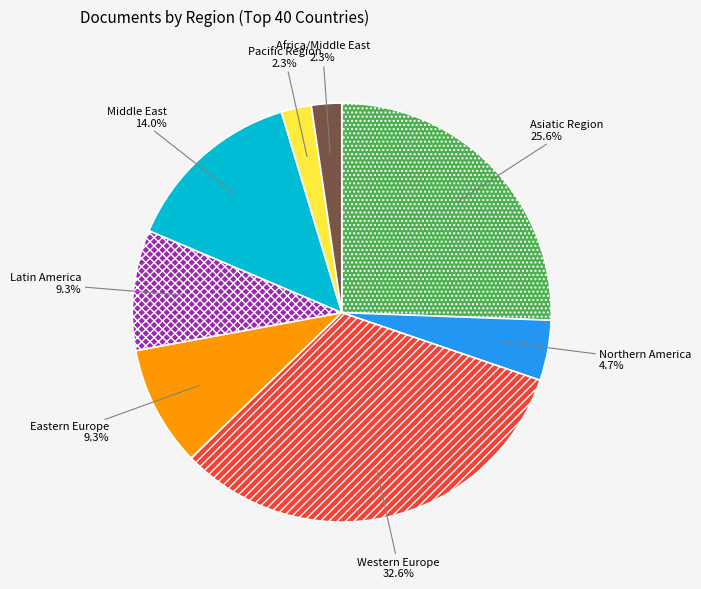

How many slices are in this pie chart?

8